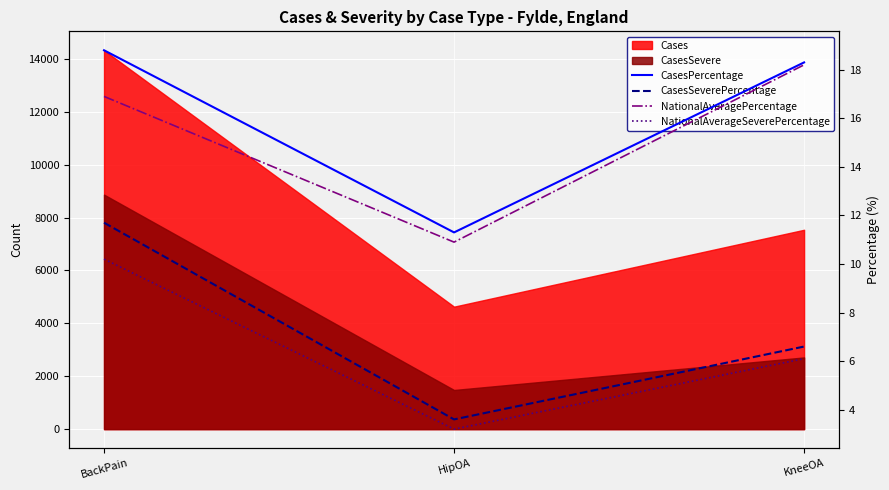

Where is CasesPercentage nearest to the value 15?

KneeOA